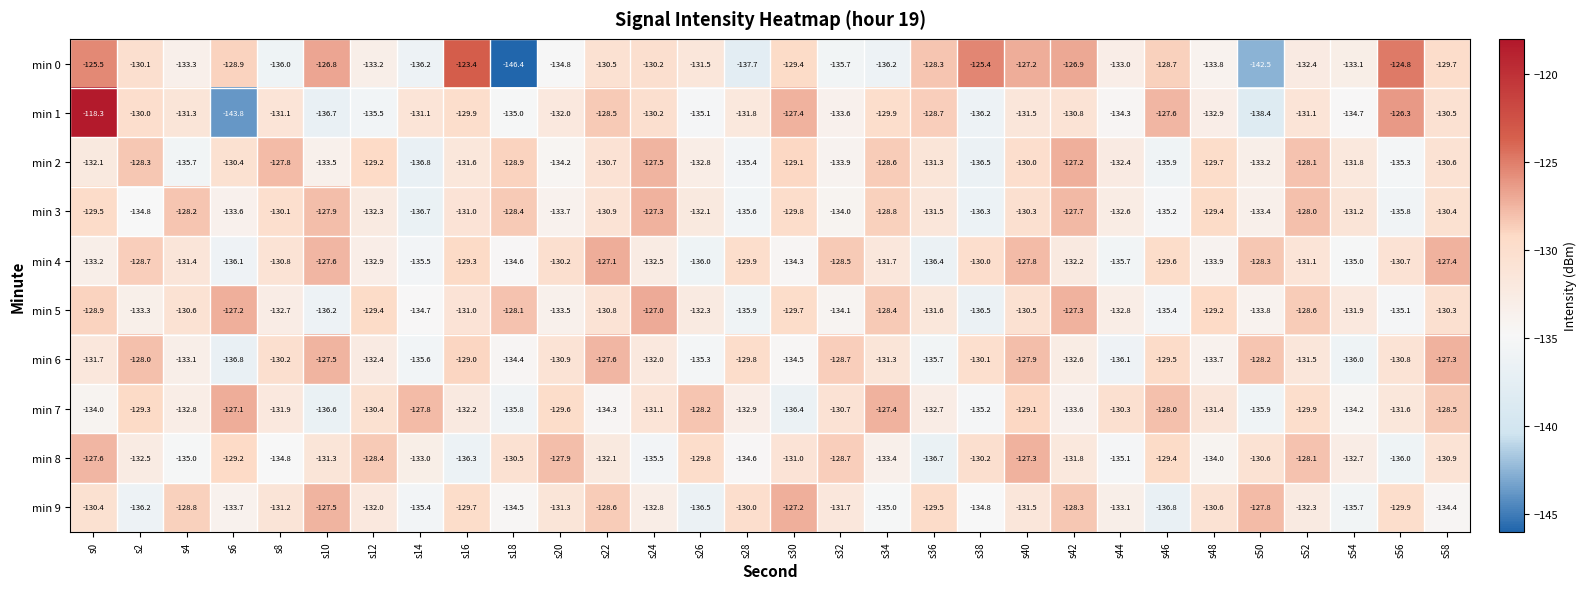

What is the total value across all series at s58?

-1300.0